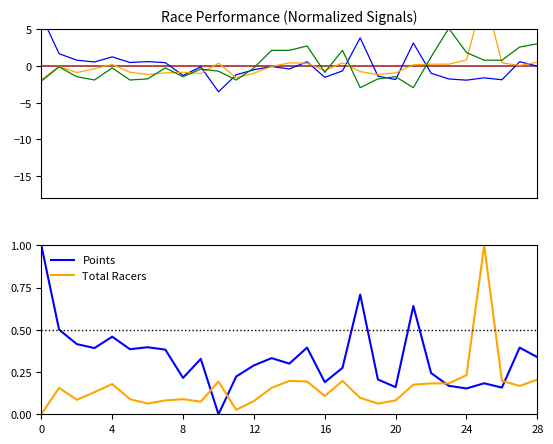

At which category is the sum across all series the highest?

23